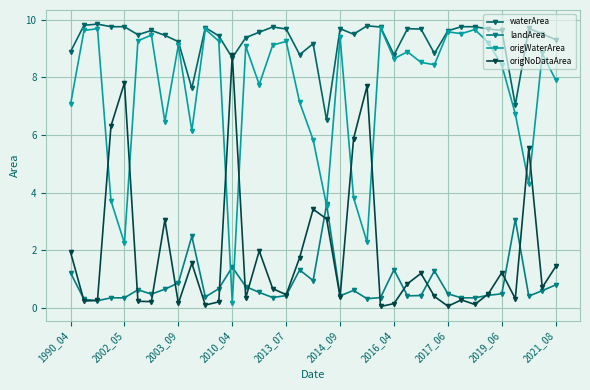

What is the difference between the maximum and minimum values in the origNoDataArea series?

8.7